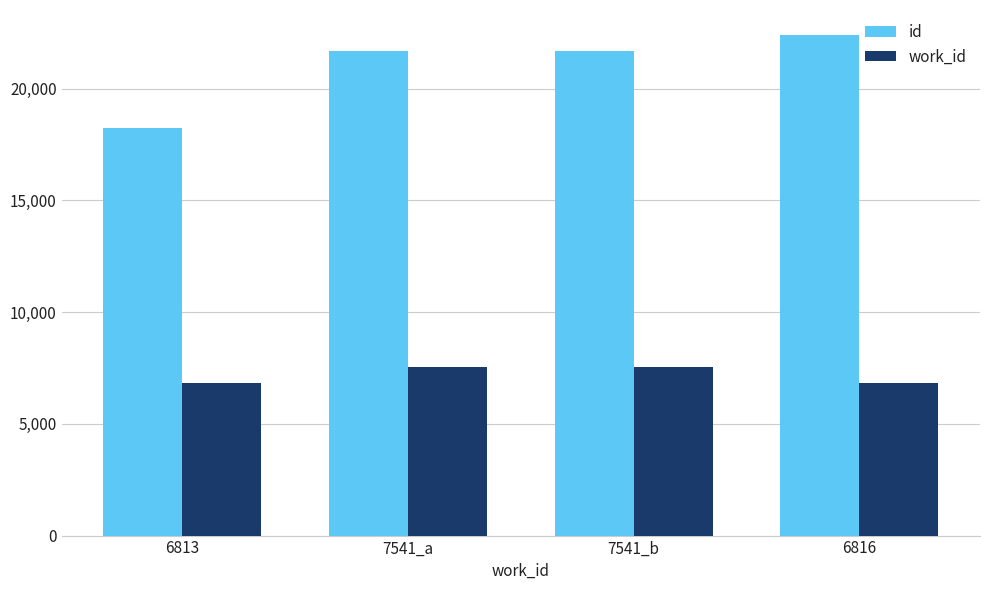

Which series has the widest spread of values?

id